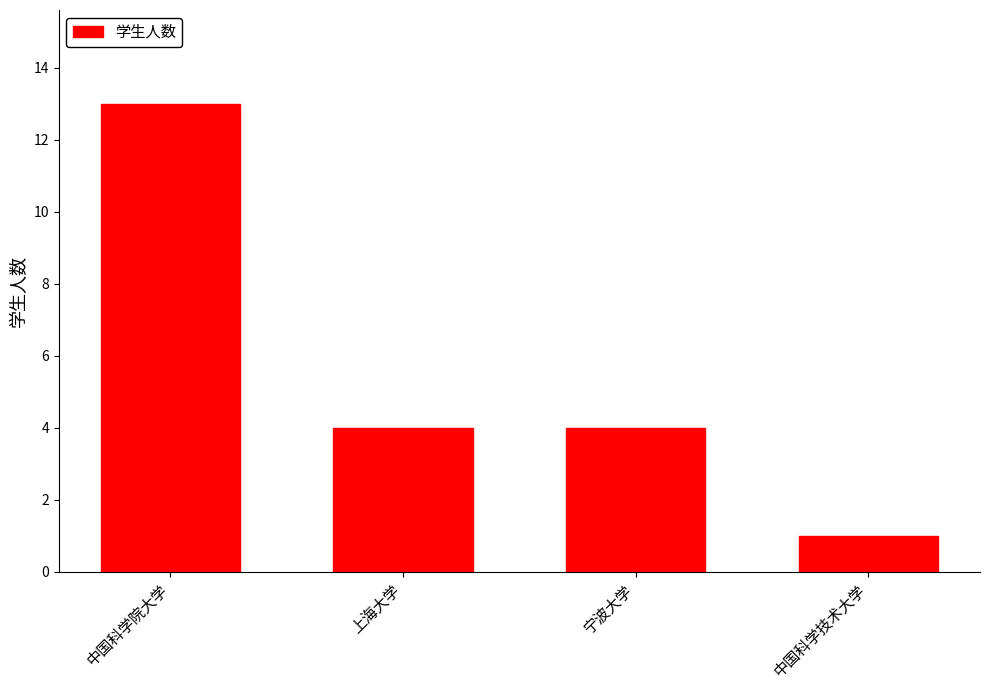

How many values are between 4 and 13?

3